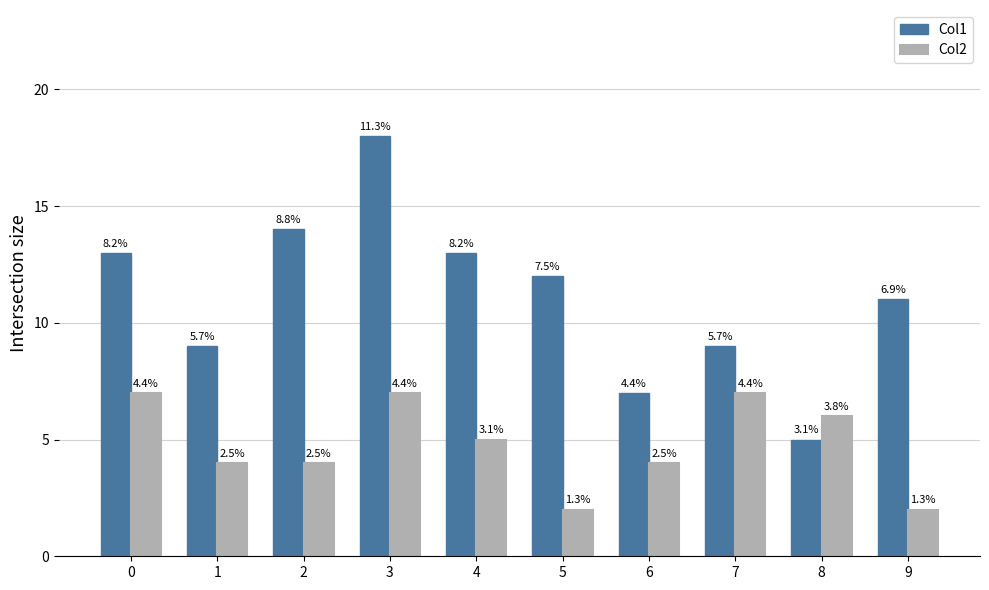

Does the chart contain stacked bars?

No